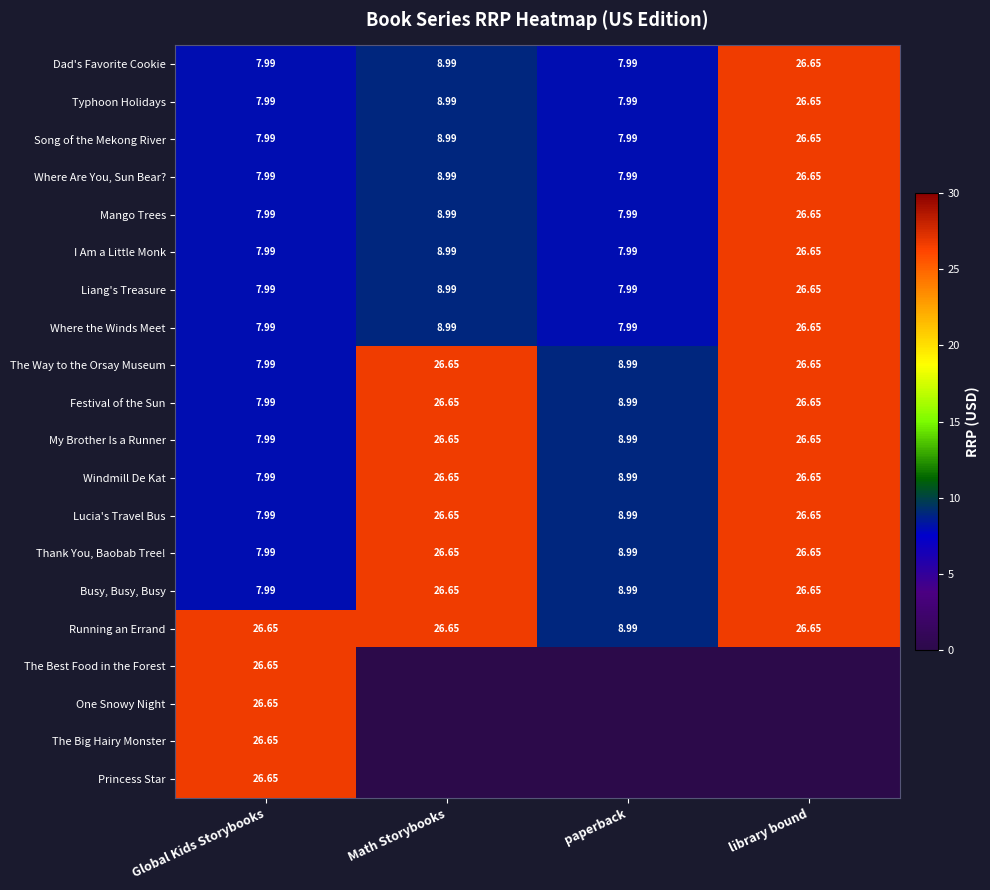

How many data points in My Brother Is a Runner are less than 26?

2